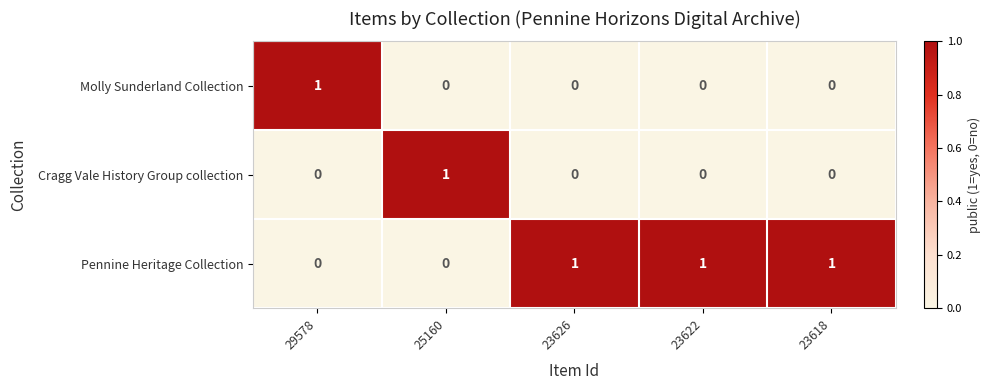

At how many categories does at least one series exceed 0?

5